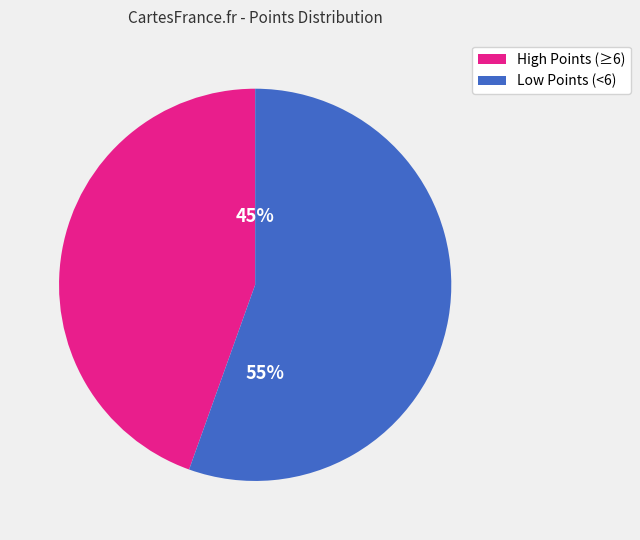

Does any single category account for the majority?

Yes